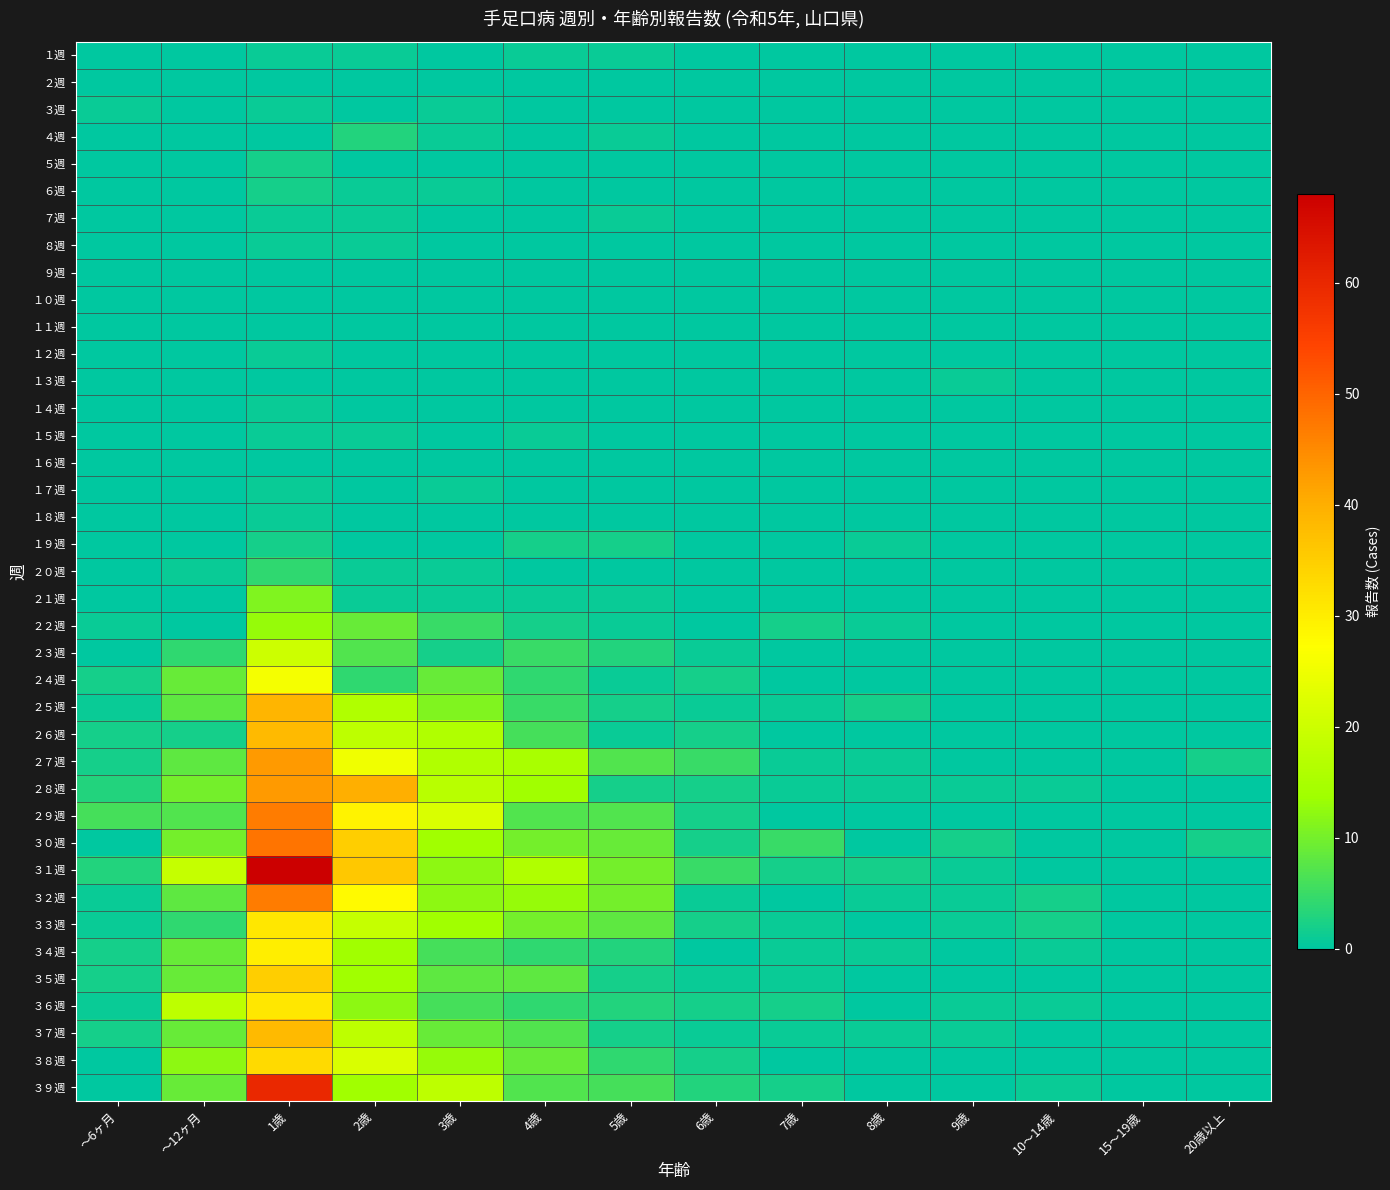

At which category is the sum across all series the highest?

1歳